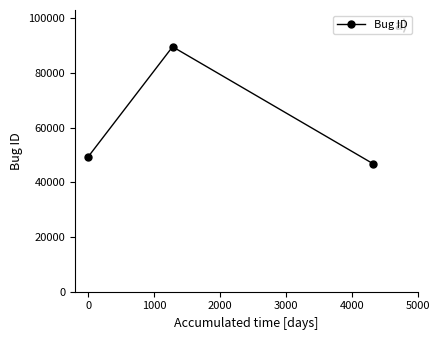

Reading right to left, list all the values displayed in this chart.

46886	89629	49380